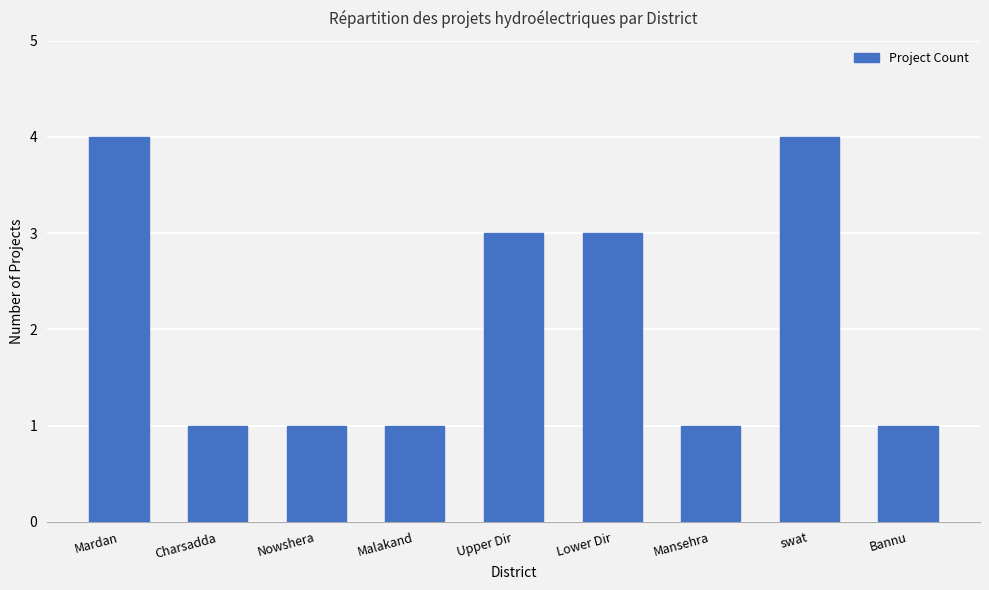

What is the label of the 3rd bar from the left?

Nowshera